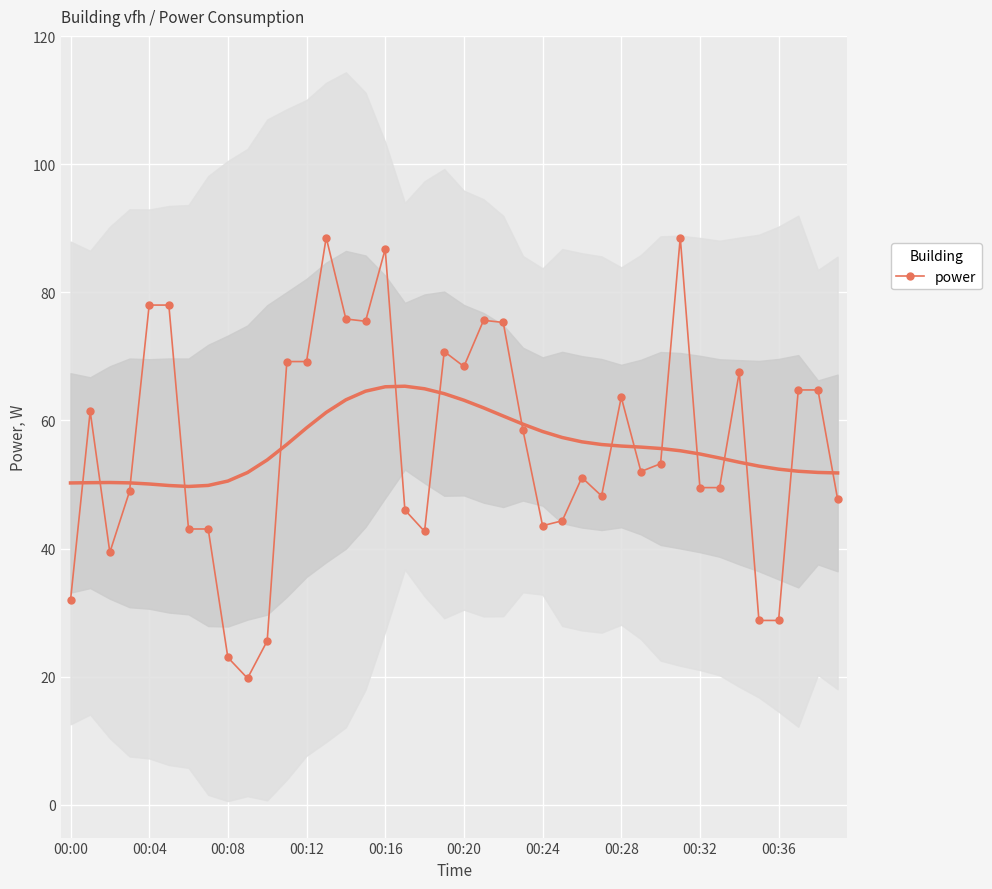

Reading right to left, what are all the values shown in this chart?

47.7	64.8	64.8	28.8	28.8	67.6	49.5	49.5	88.6	53.2	52.0	63.6	48.2	51.1	44.3	43.6	58.5	75.3	75.6	68.4	70.8	42.7	46.0	86.8	75.5	75.8	88.6	69.2	69.2	25.6	19.8	23.0	43.1	43.1	78.0	78.0	48.9	39.4	61.4	31.9